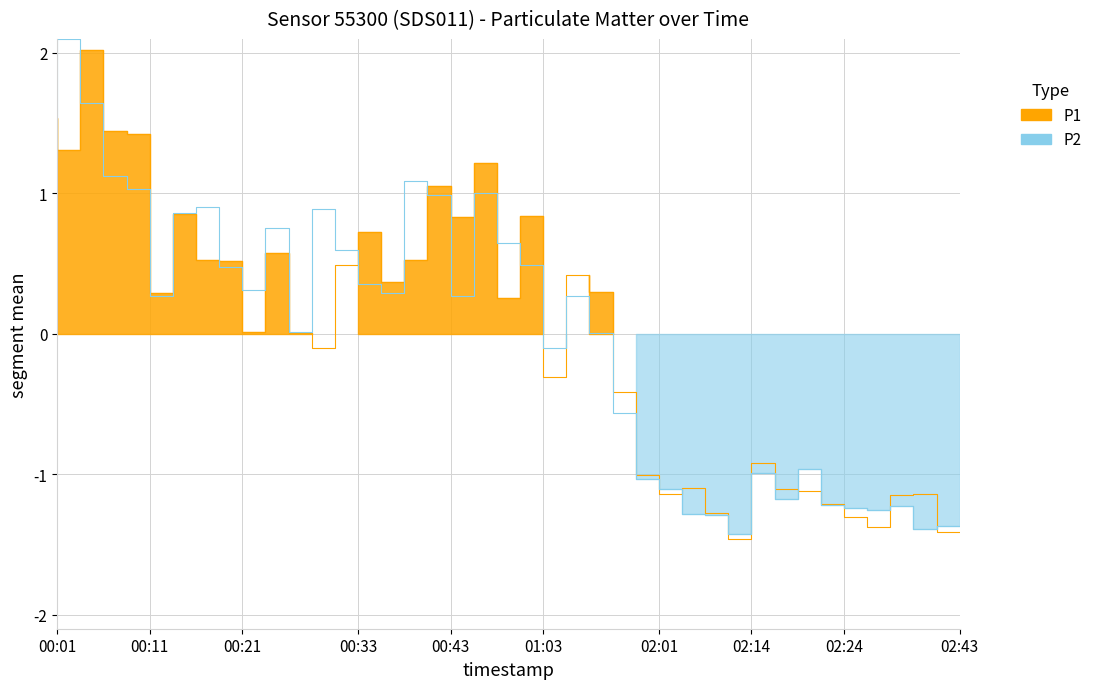

How many data points in P1 are less than 0?

17